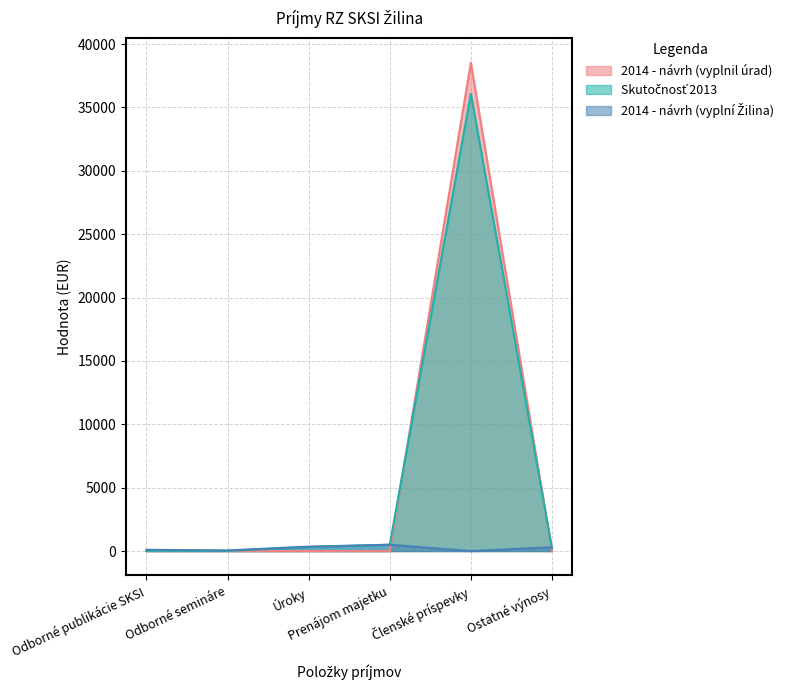

What is the label of the 1st point from the right?

Ostatné výnosy